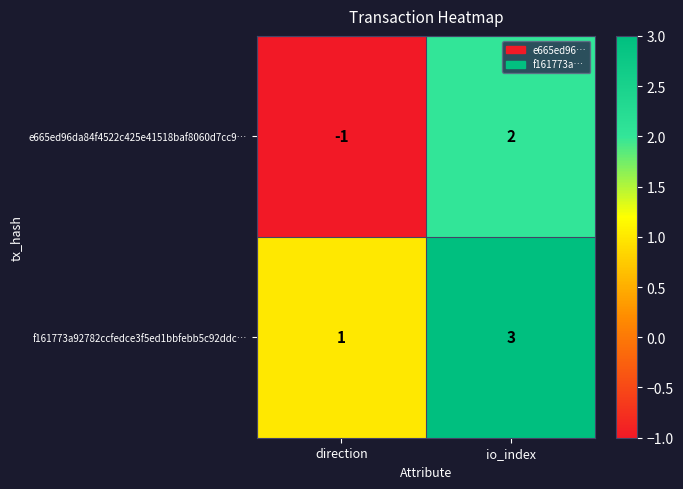

True or false: f161773a92782ccfedce3f5ed1bbfebb5c92ddc… has a value of 1 at direction.

True